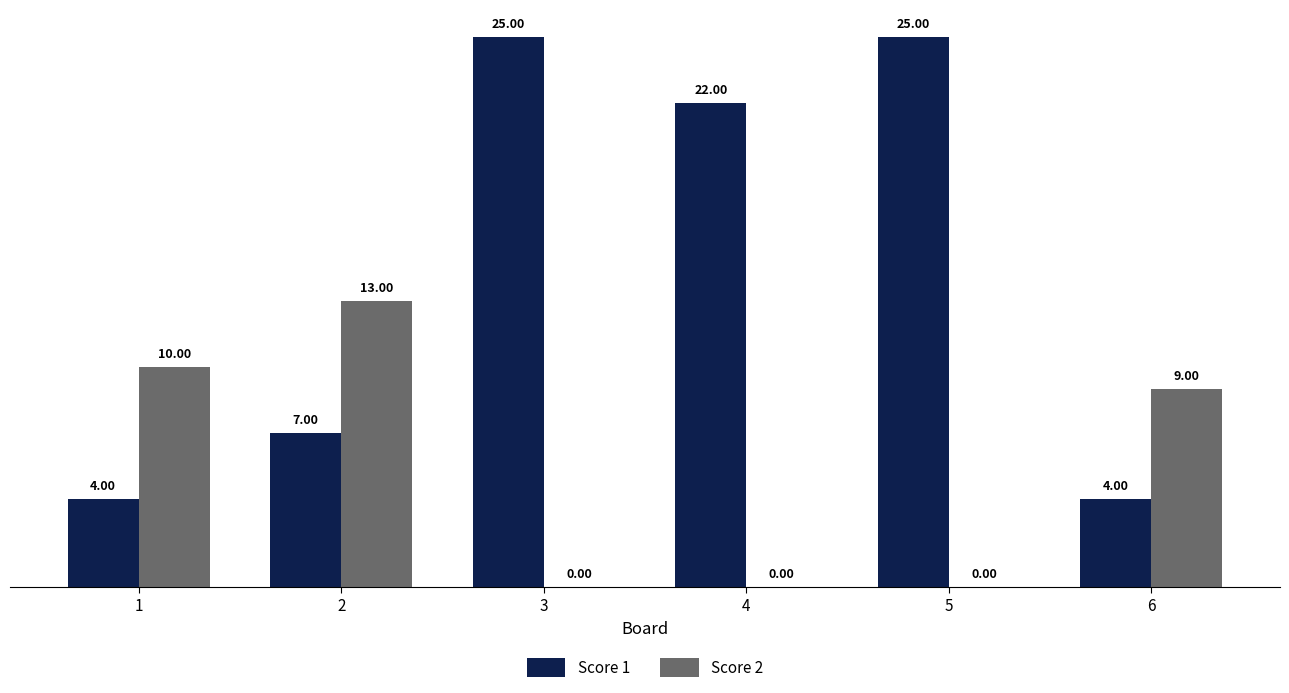

Is the value of Score 2 at 6 greater than the value of Score 1 at 4?

No